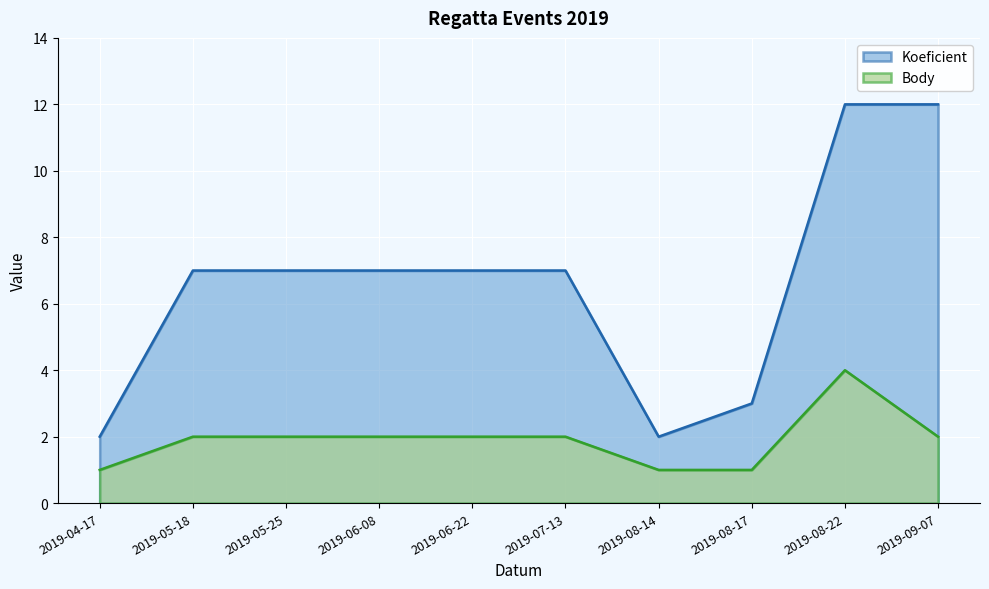

Where does the Body series first go above 2?

2019-08-22